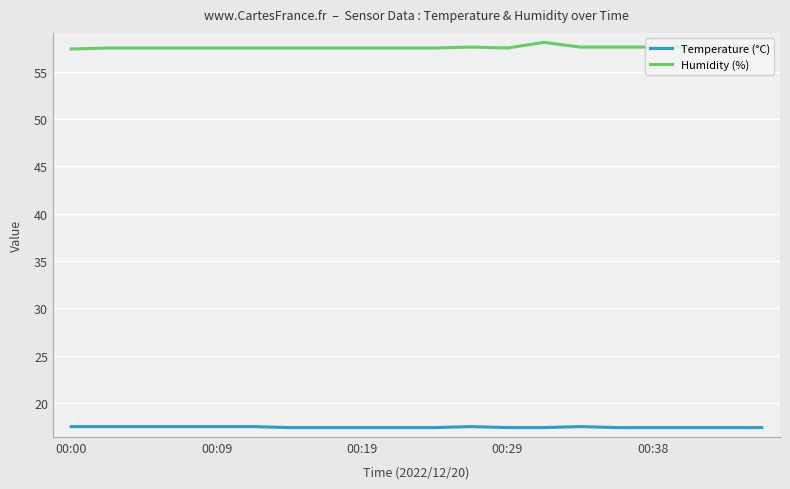

What is the maximum value for Temperature (°C)?

17.5